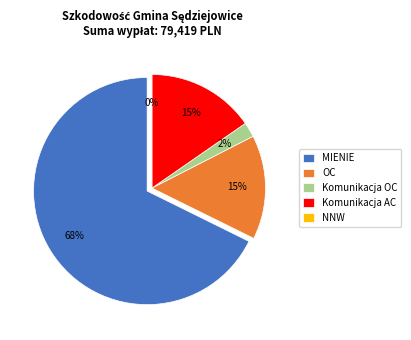

Is there any slice that represents more than half of the pie?

Yes